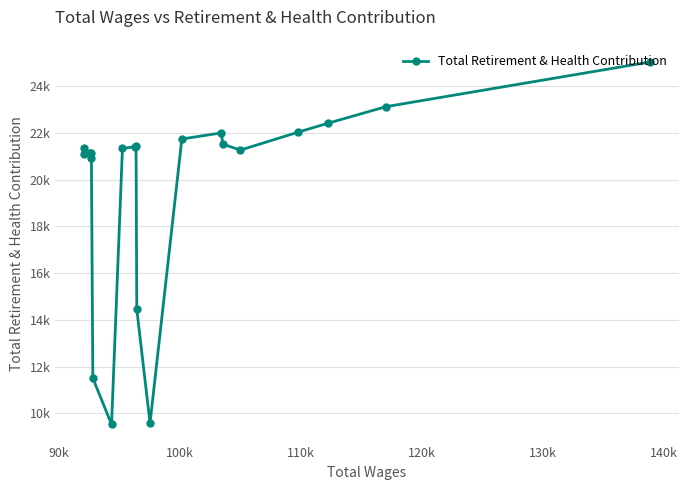

What is the sum of all values?

393918